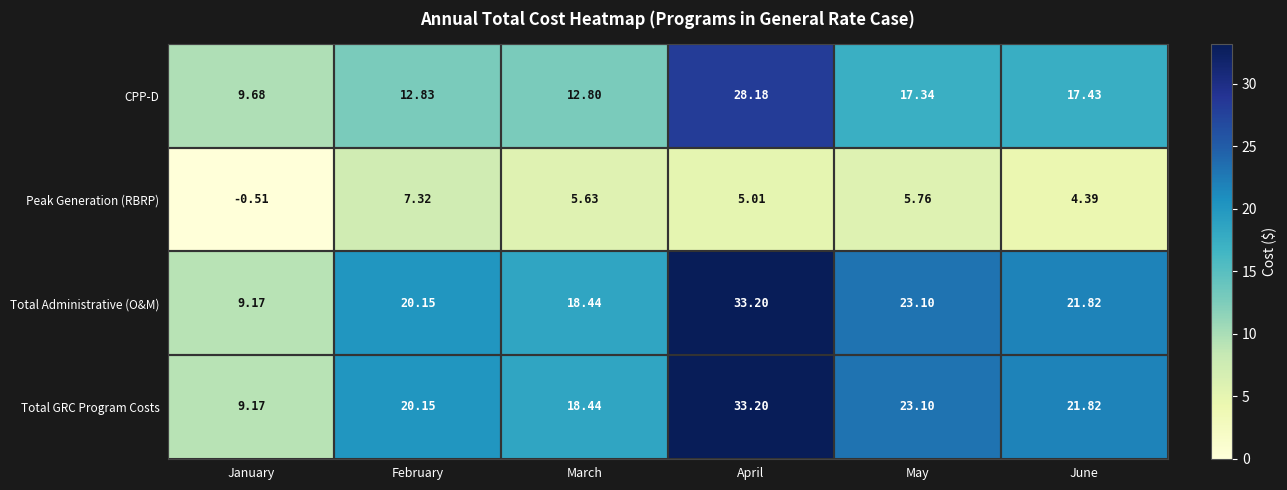

At which category is the sum across all series the highest?

April